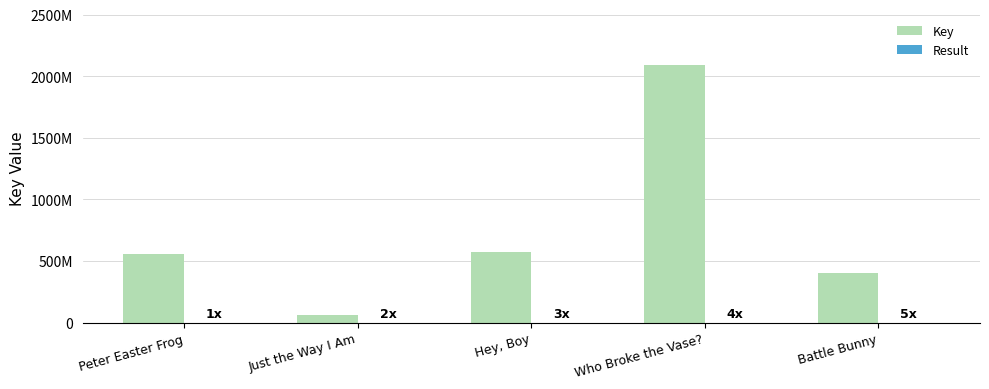

Reading right to left, what are all the values shown in this chart?

Key: Battle Bunny=400626229	Who Broke the Vase?=2088466961	Hey, Boy=571736337	Just the Way I Am=61809505	Peter Easter Frog=555032531
Result: Battle Bunny=5	Who Broke the Vase?=4	Hey, Boy=3	Just the Way I Am=2	Peter Easter Frog=1